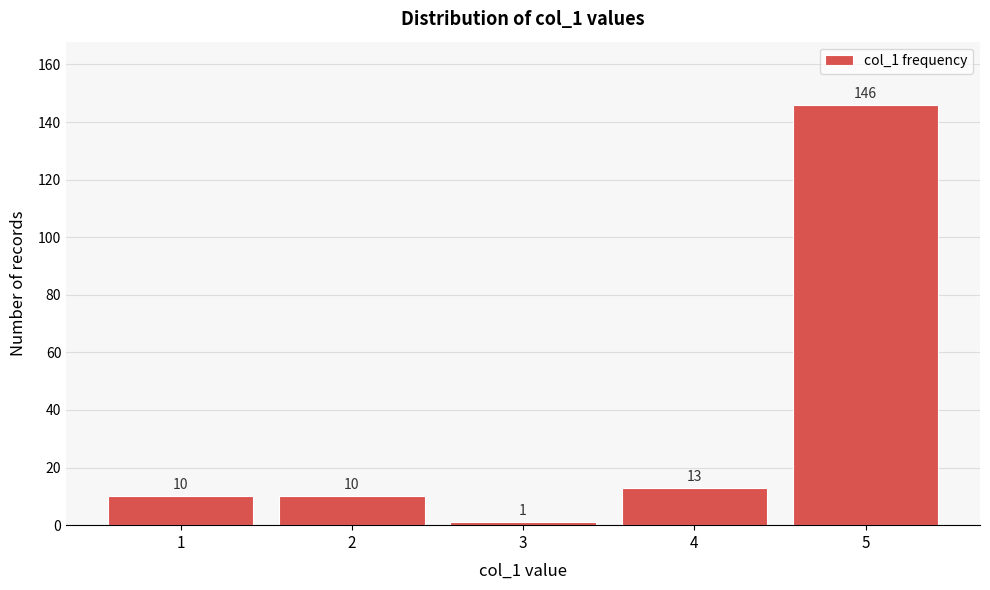

Reading left to right, list all the values displayed in this chart.

10	10	1	13	146